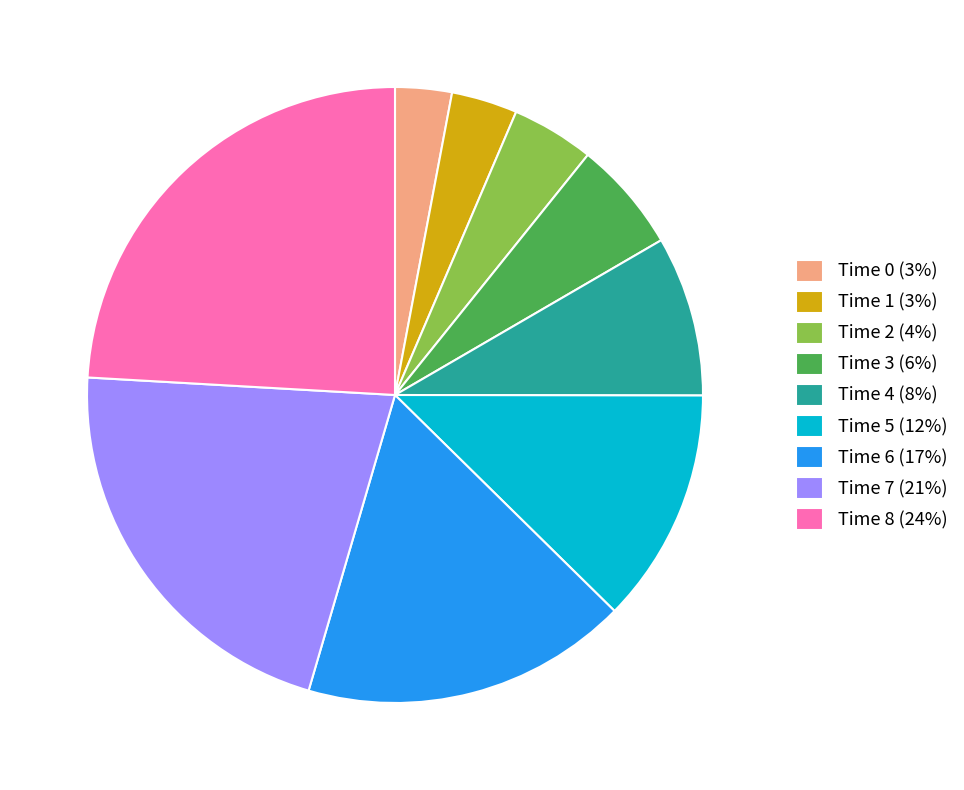

Approximately how many times larger is the value at Time 4 (8%) compared to Time 7 (21%)?

0.4